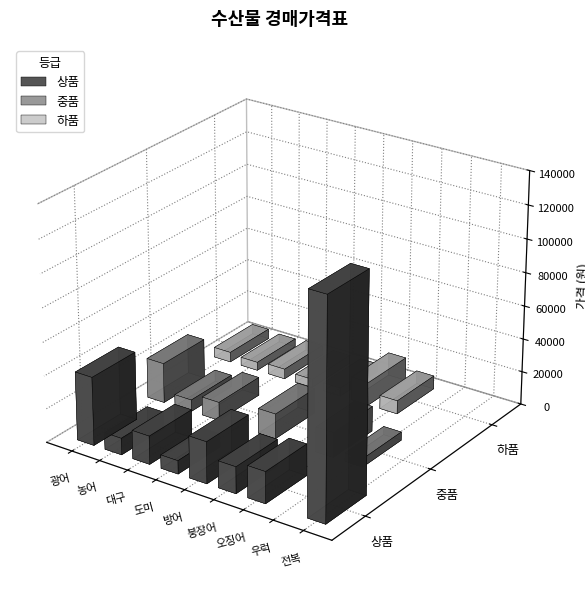

What is the maximum value for 상품?

130000